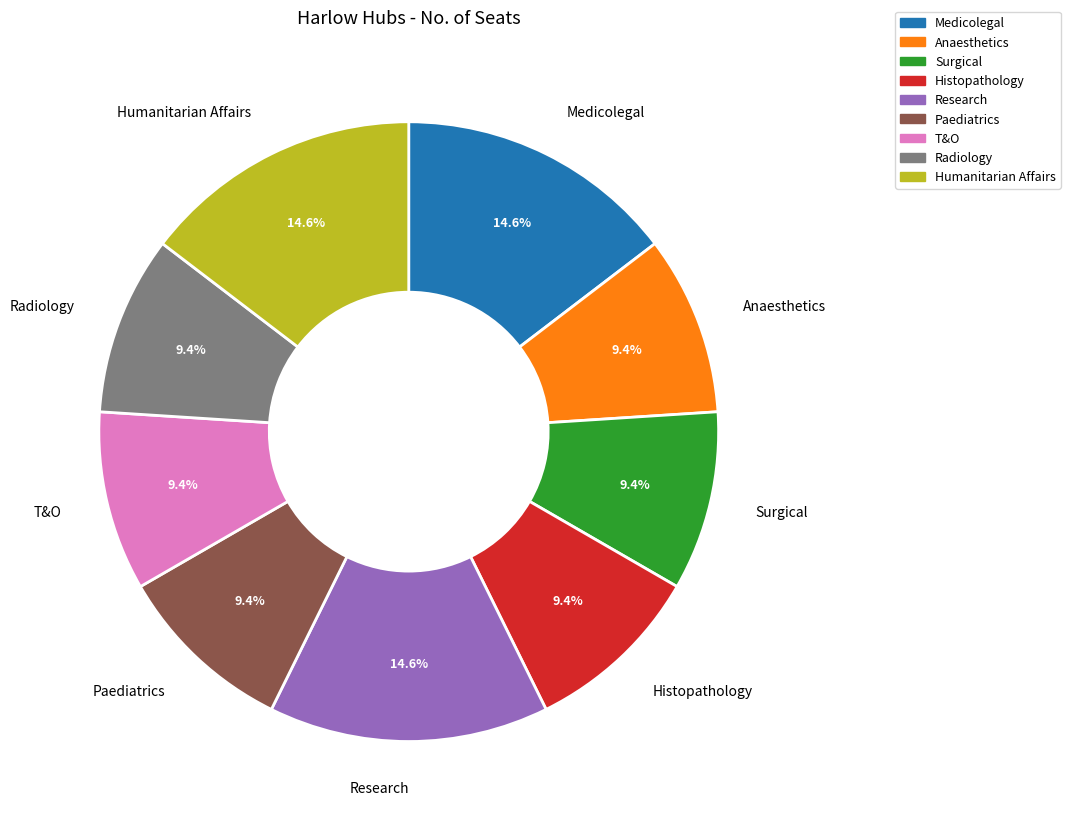

Approximately how many times larger is the value at Research compared to Medicolegal?

1.0